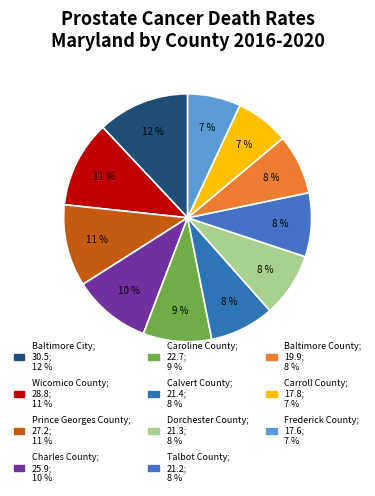

What percentage is the Dorchester County slice, to the nearest percent?

8%